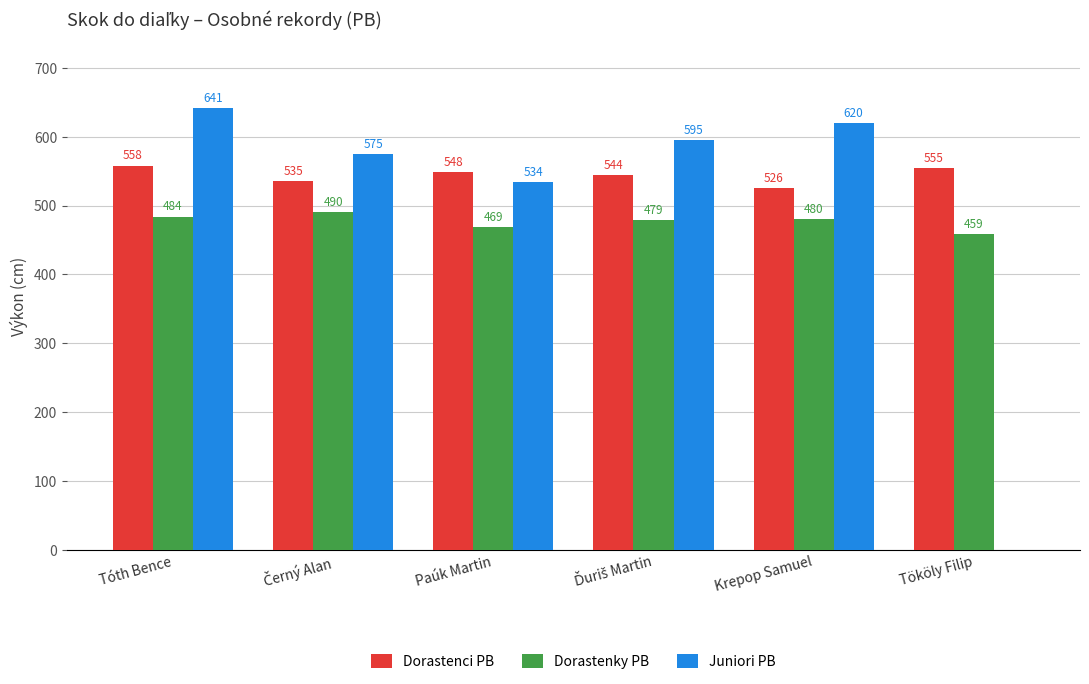

The value of Dorastenci PB at Krepop Samuel is 526. True or false?

True